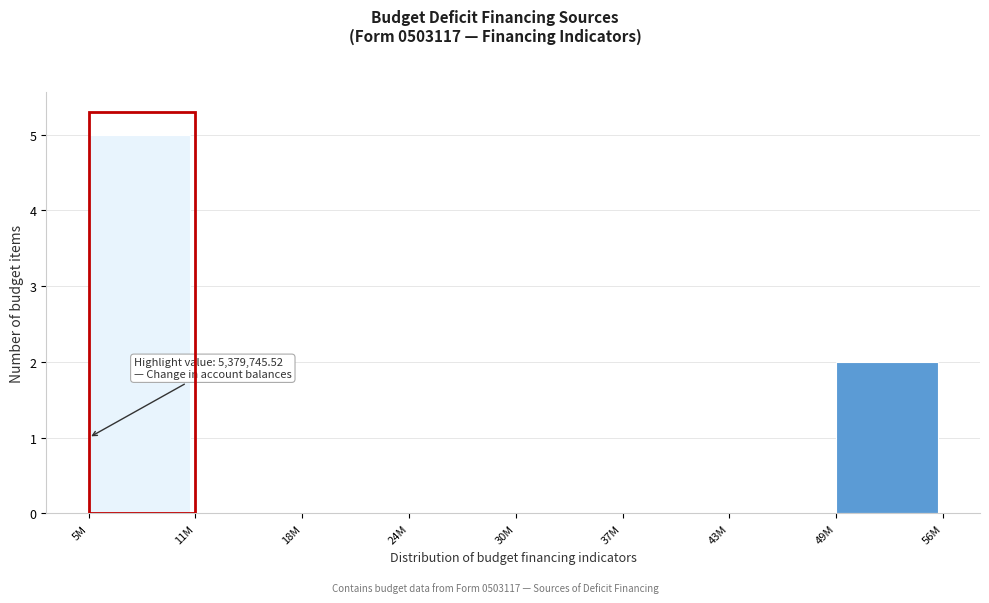

Reading left to right, extract all data points from this chart.

5M=5	11M=0	18M=0	24M=0	30M=0	37M=0	43M=0	49M=2